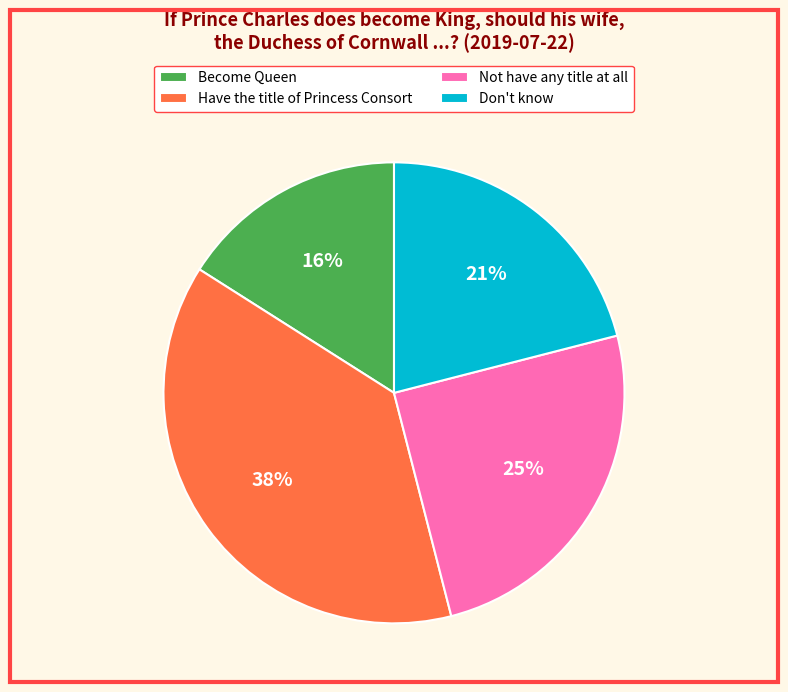

Which slice is the smallest?

Become Queen